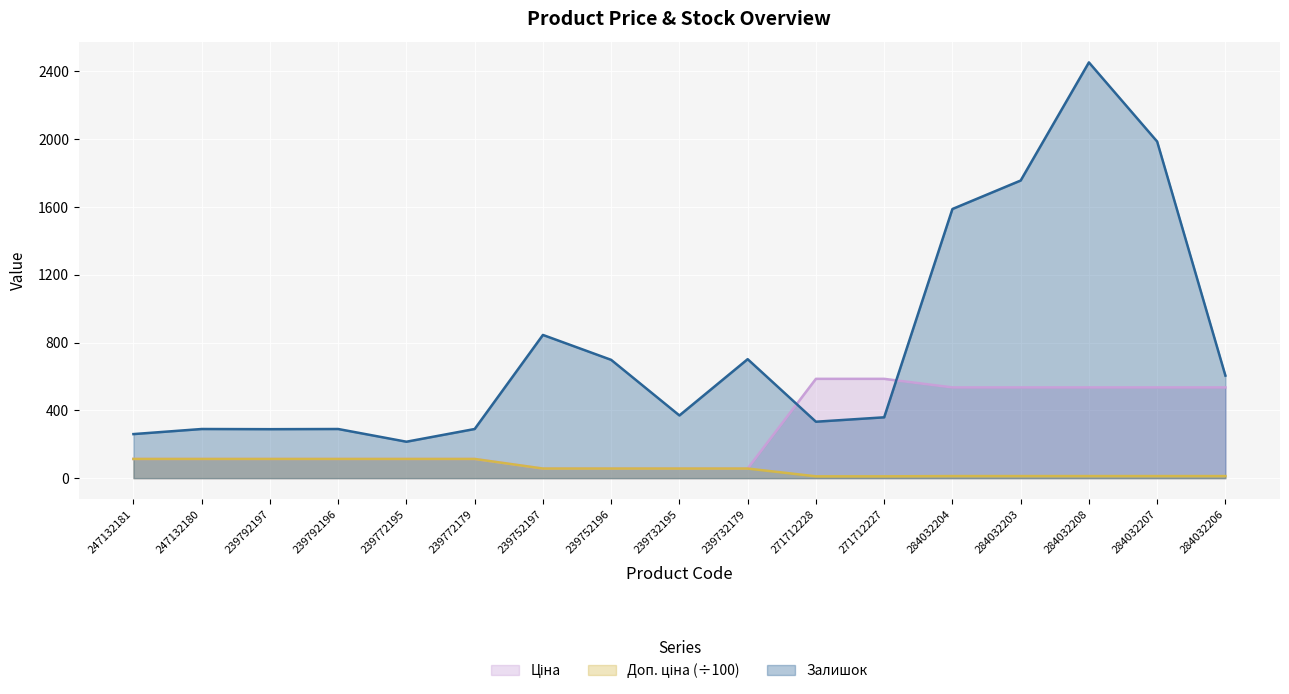

What is the label of the 3rd point from the left?

239792197